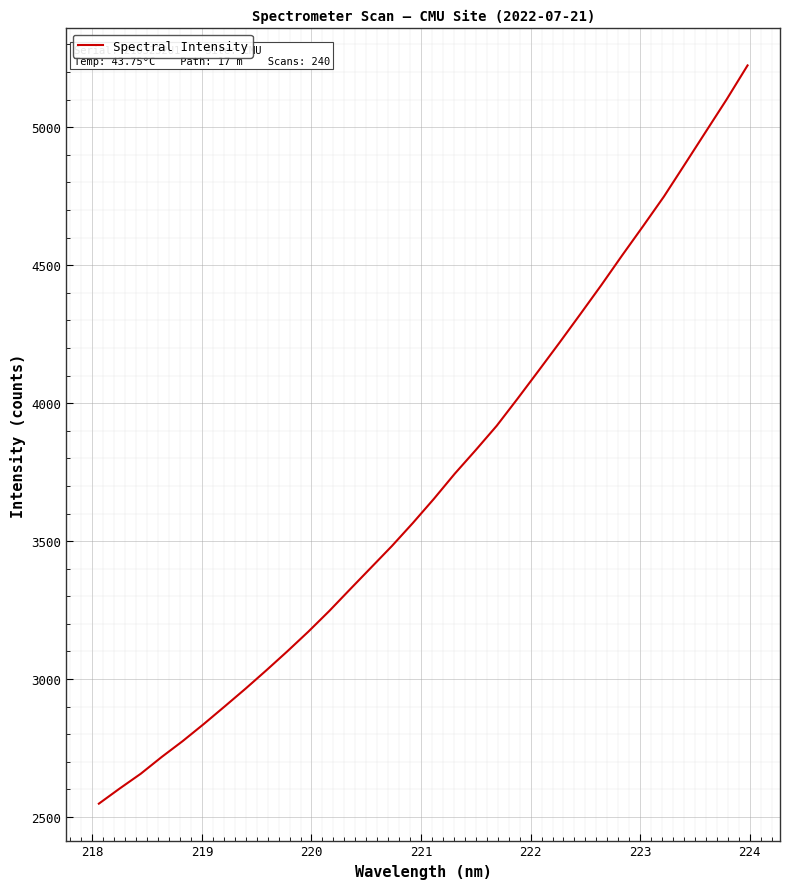

What is the difference between the second highest and second lowest values?

2497.1